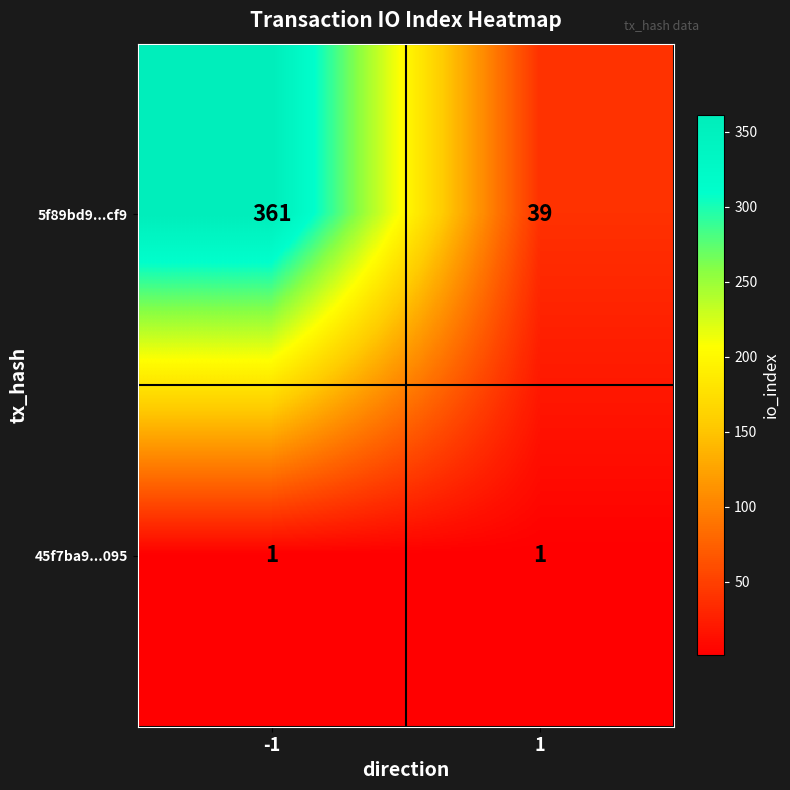

Rank the series by their maximum value, from lowest to highest.

45f7ba9...095, 5f89bd9...cf9